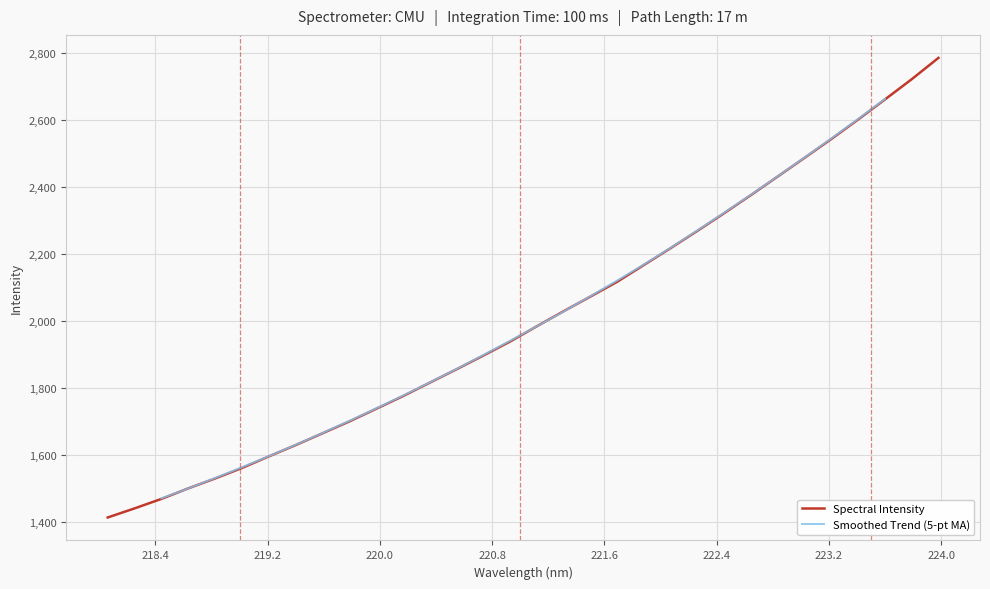

Approximately how many times larger is the value at 219.7801 compared to 220.7354?

0.9